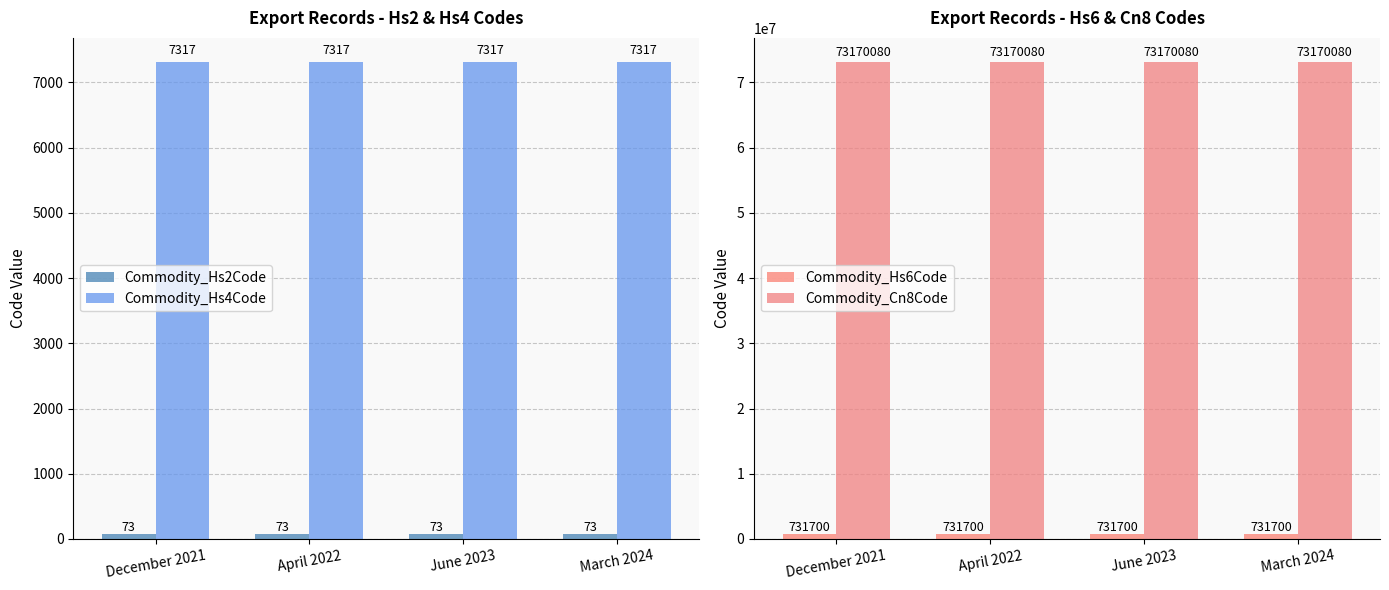

Rank the series at March 2024 from highest to lowest value.

Commodity_Cn8Code, Commodity_Hs6Code, Commodity_Hs4Code, Commodity_Hs2Code